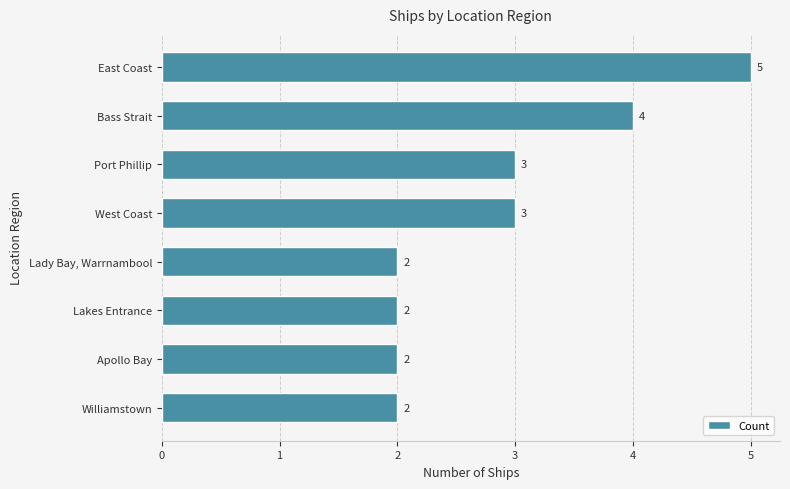

Count the values in the range 2 to 4.

7